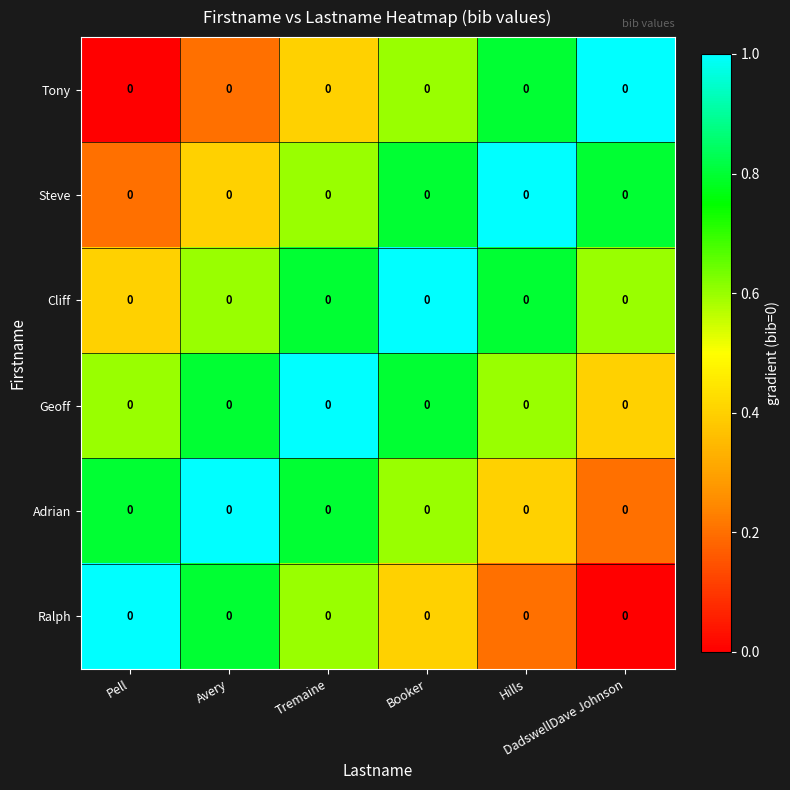

How many positive values does the Tony series have?

5